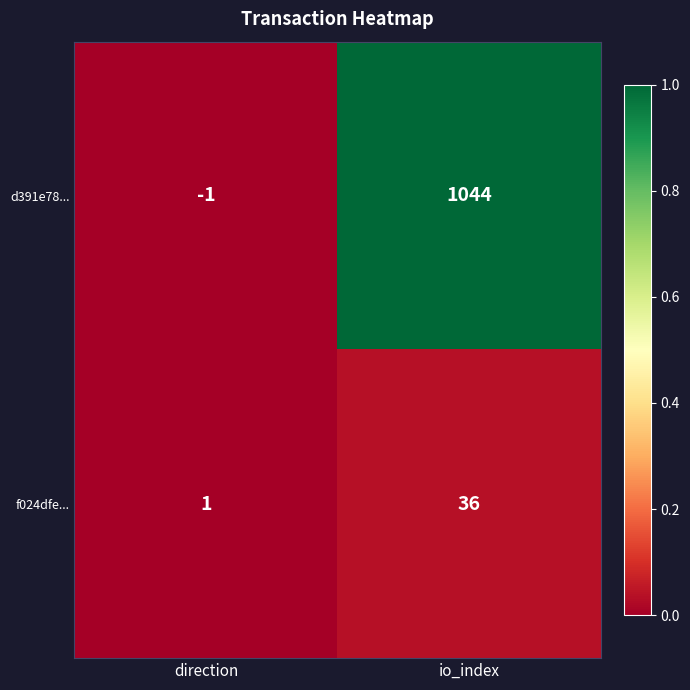

True or false: f024dfe... has a value of 0 at direction.

False